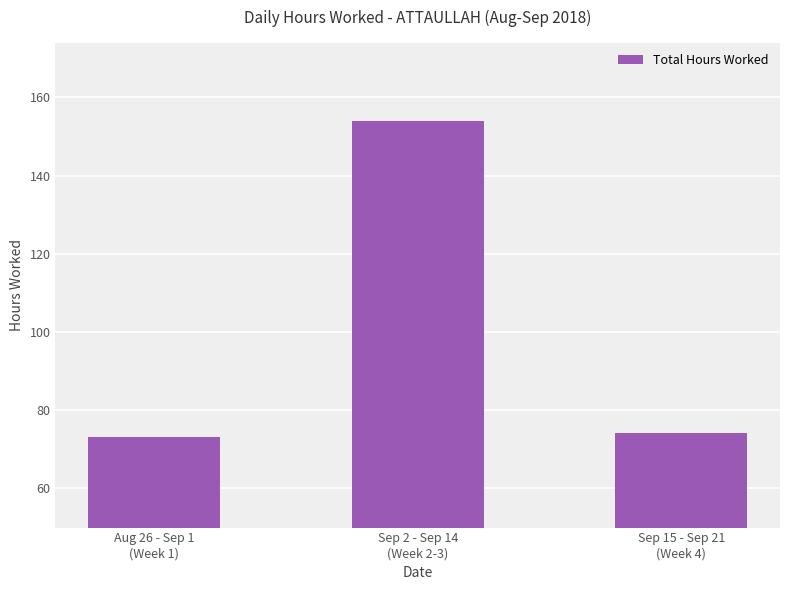

What is the value of the 2nd bar from the left?

154.0